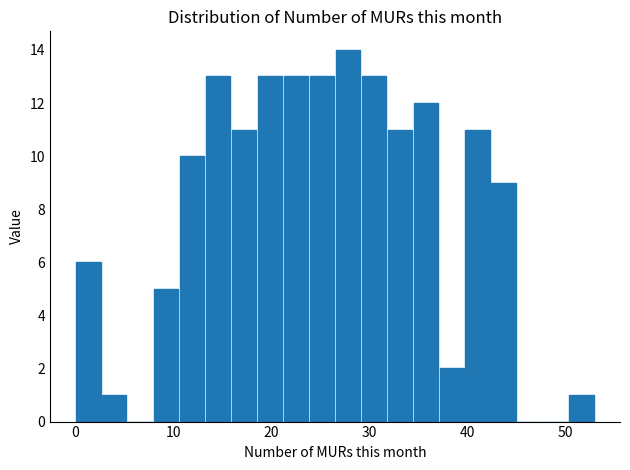

Read against the x-axis, roughly where is the centre of the tallest bar?

28